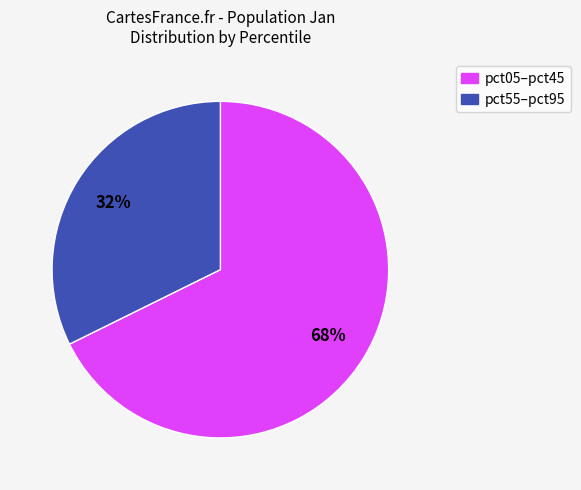

How many slices are in this pie chart?

2